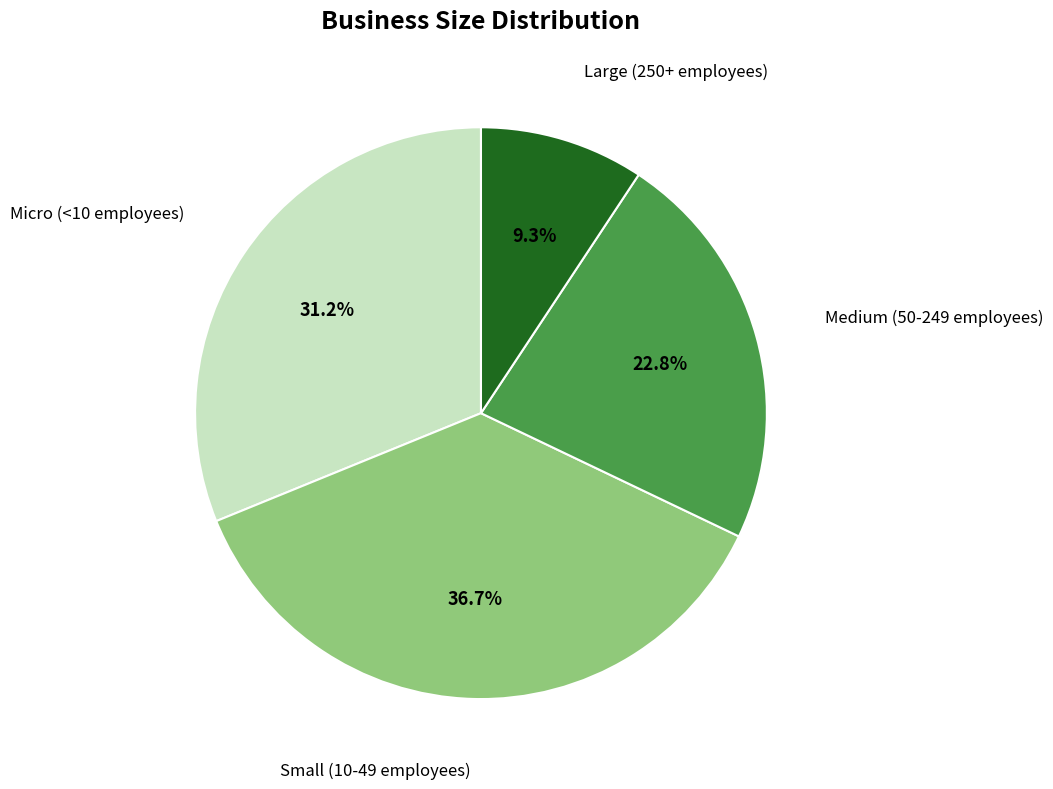

How many segments does this pie chart have?

4